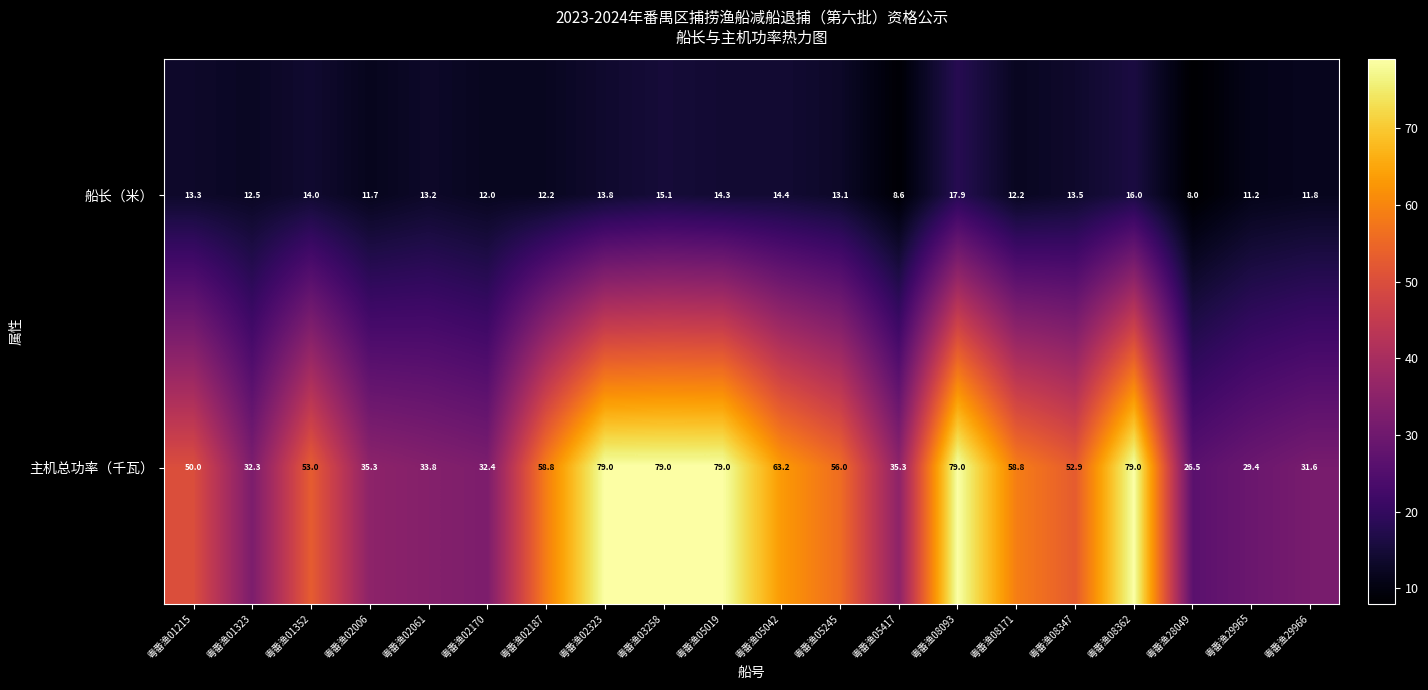

What is the spread (max minus min) of values at 粤番渔08347?

39.4